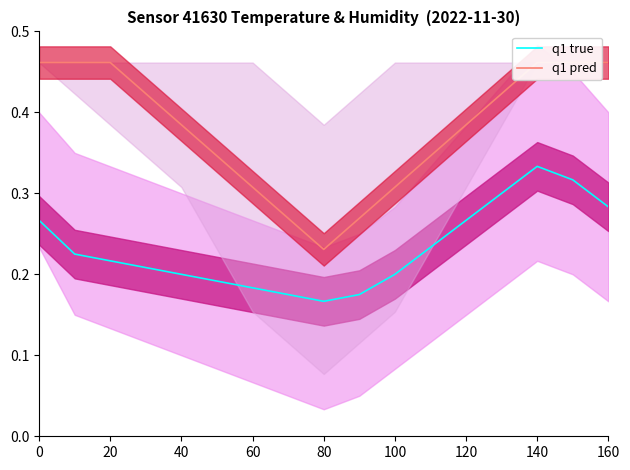

What is the smallest value displayed?

0.2